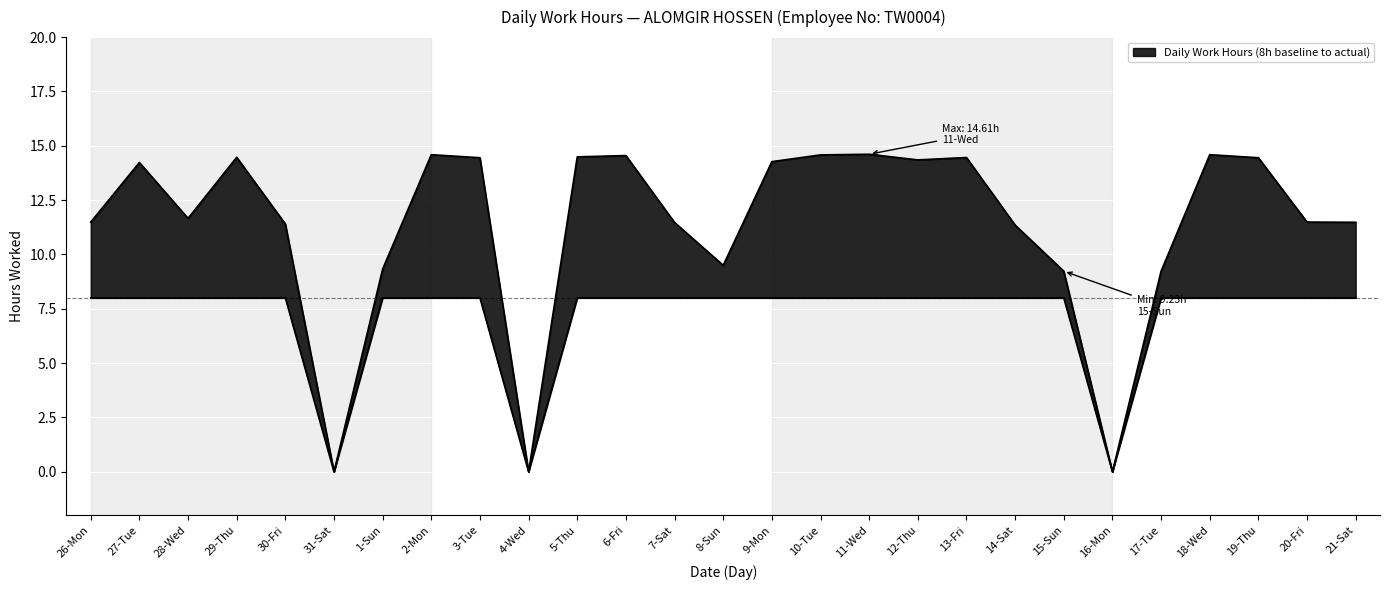

The value at 31-Sat is 0.0. True or false?

True